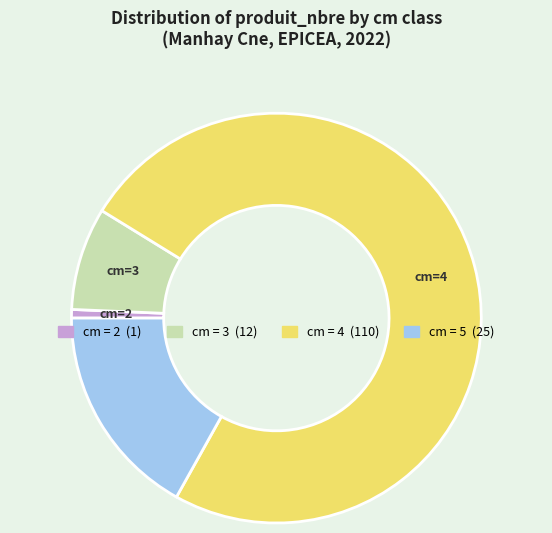

Is there any slice that represents more than half of the pie?

Yes